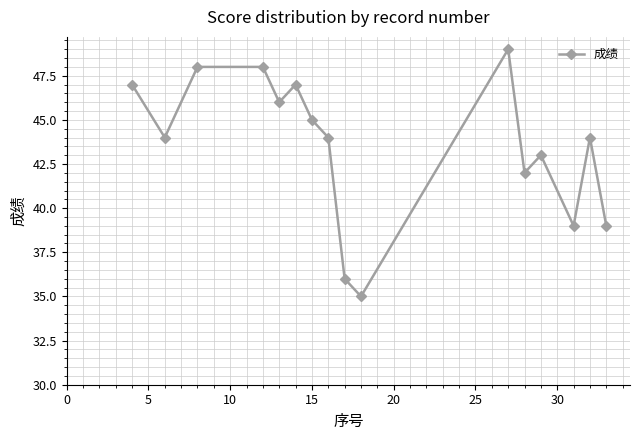

What is the value of the 3rd point from the left?

48